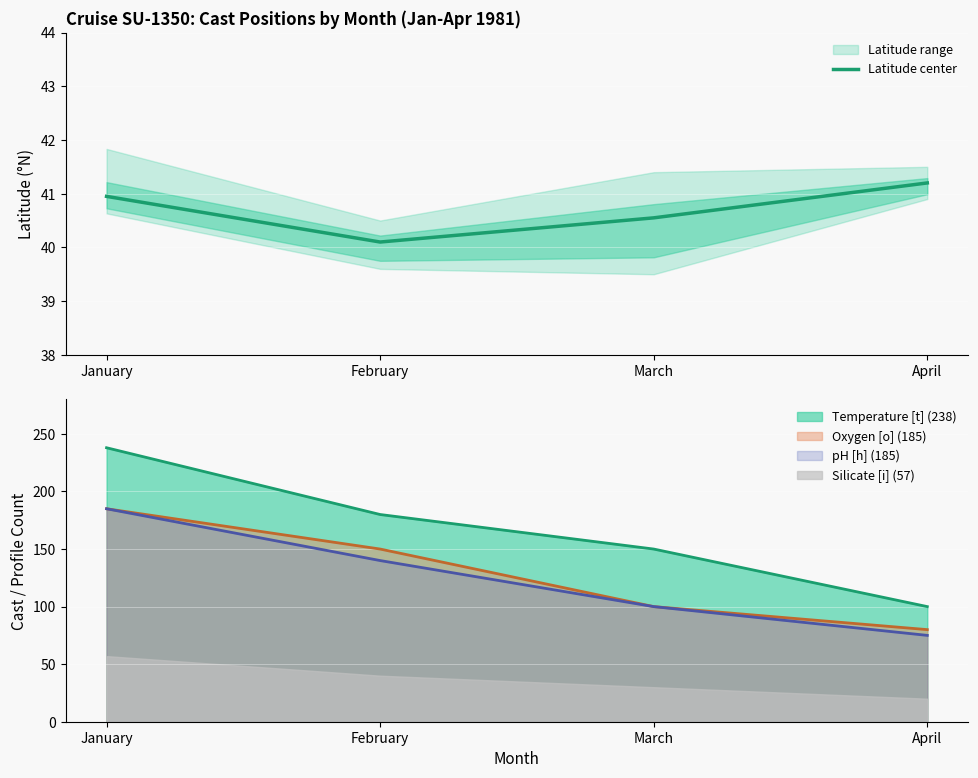

List the labels in order of value, largest first.

April, January, March, February